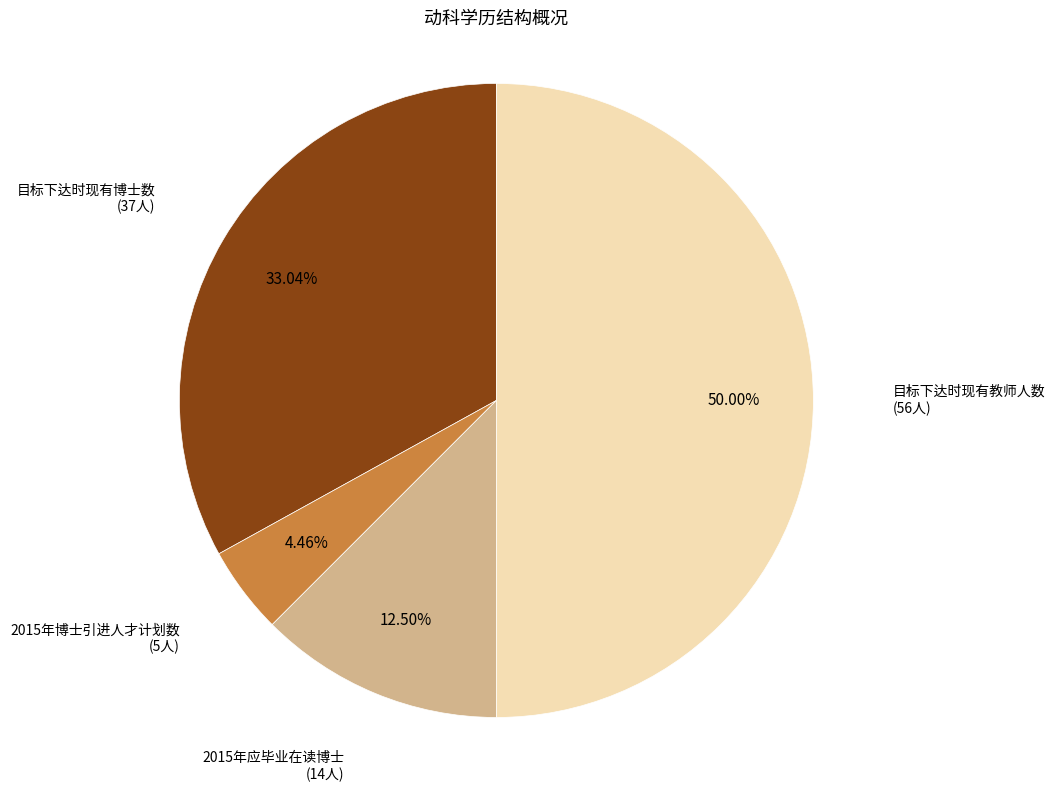

Which has a higher value, 目标下达时现有教师人数 or 2015年博士引进人才计划数?

目标下达时现有教师人数